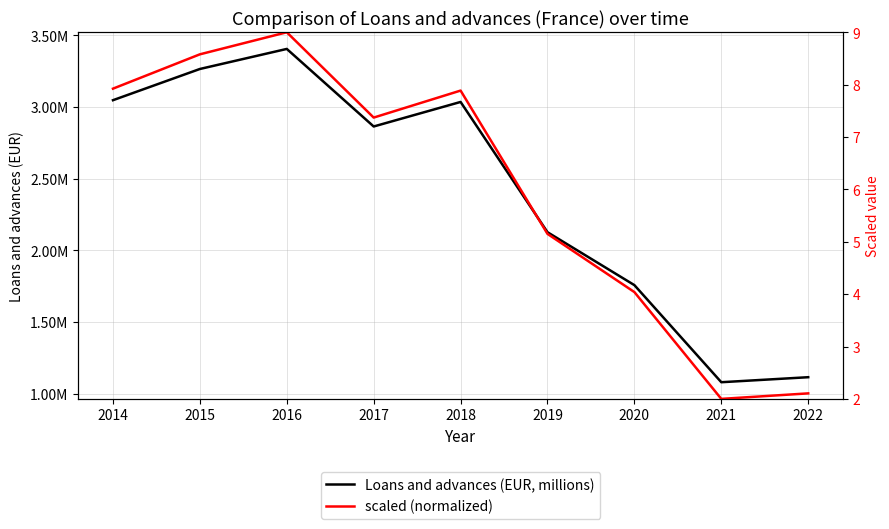

At which category is the sum across all series the highest?

2016